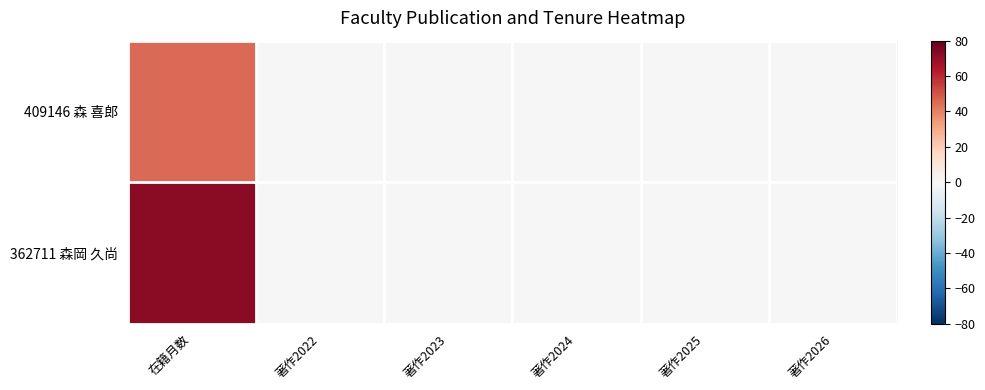

Which series has the widest spread of values?

362711 森岡 久尚